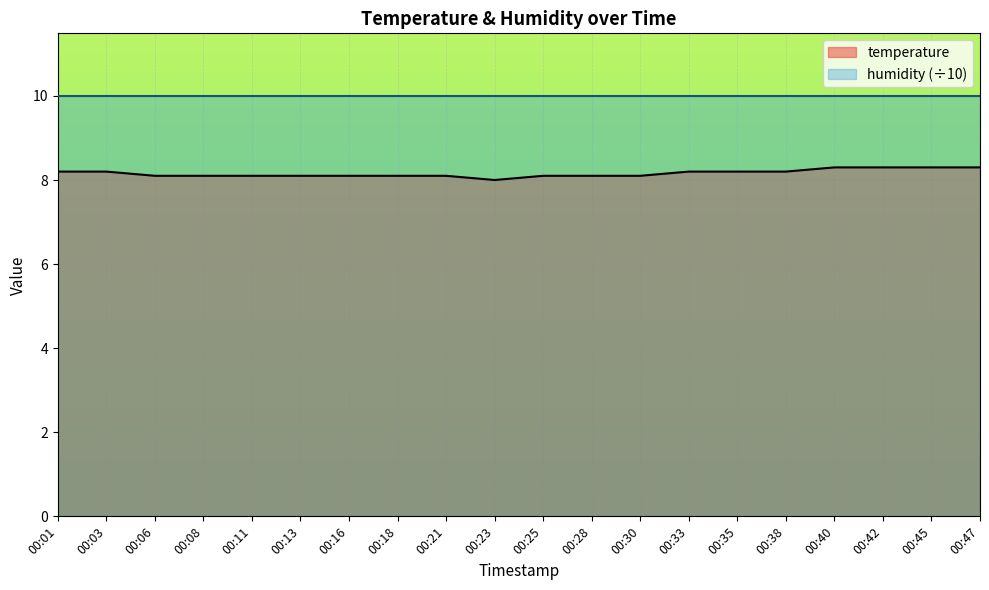

What is the value of the 15th point from the left?

8.2